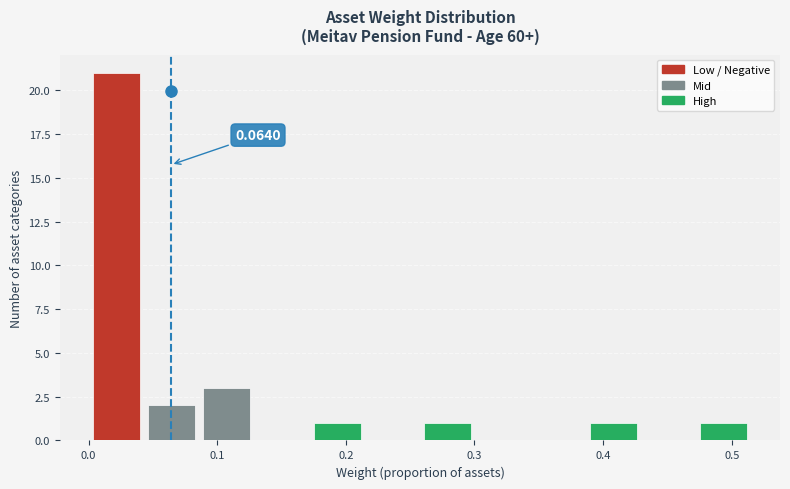

Over which range of the x-axis is the bar tallest?

0.00 to 0.04